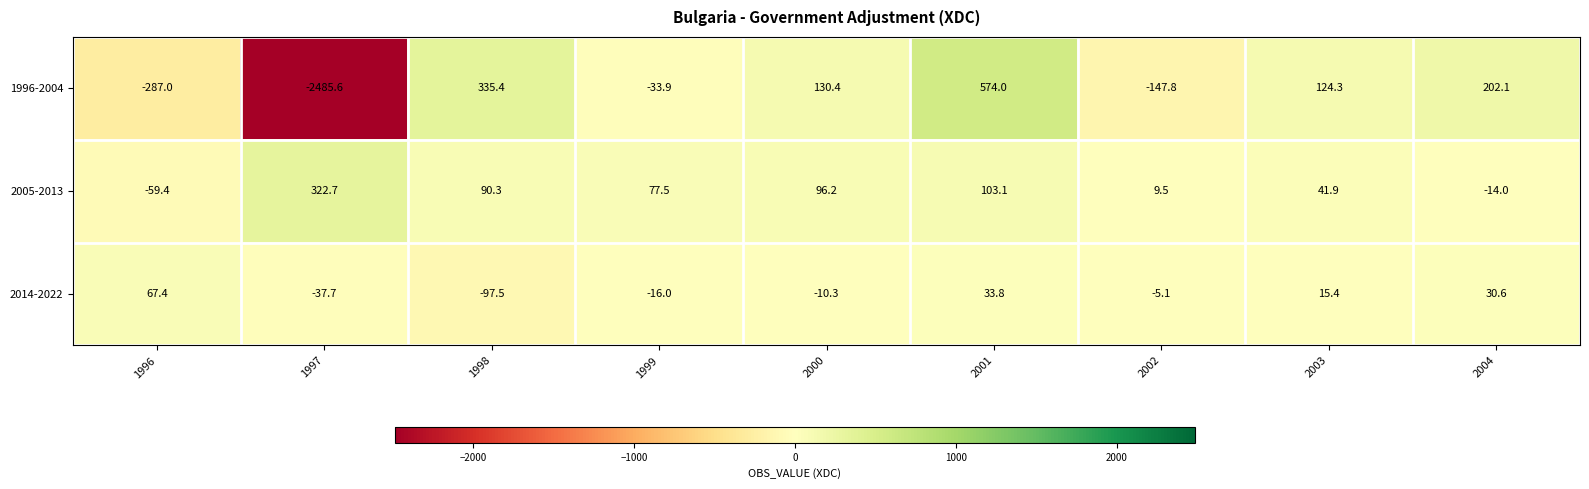

At which label does 2005-2013 first exceed 77?

1997